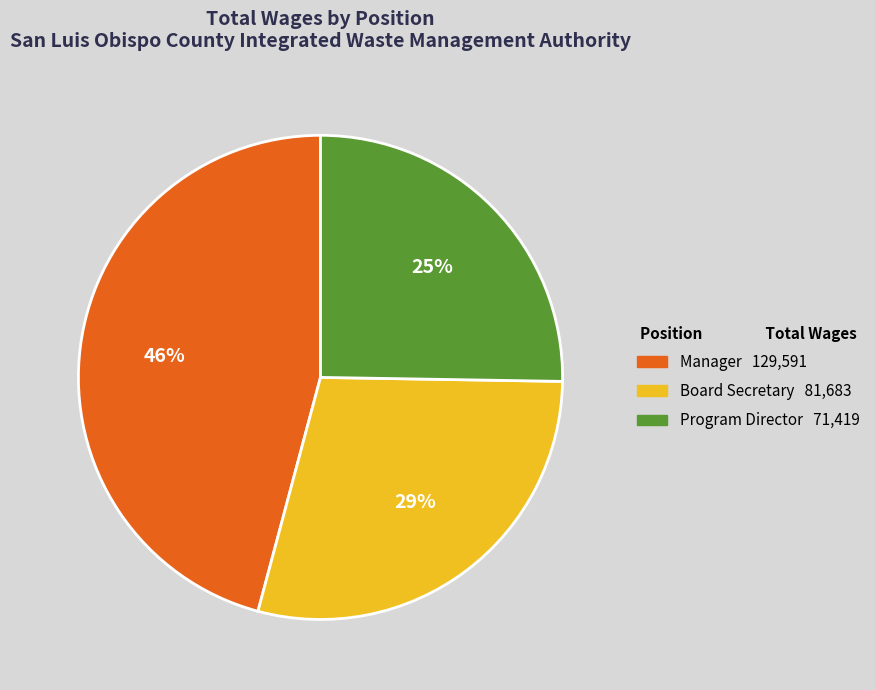

Is there a majority slice in this chart?

No